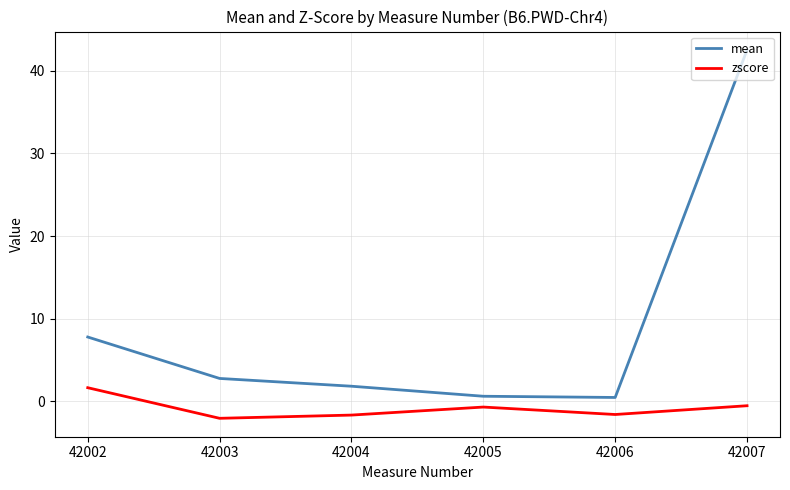

The value of mean at 42002 is 4.0. True or false?

False